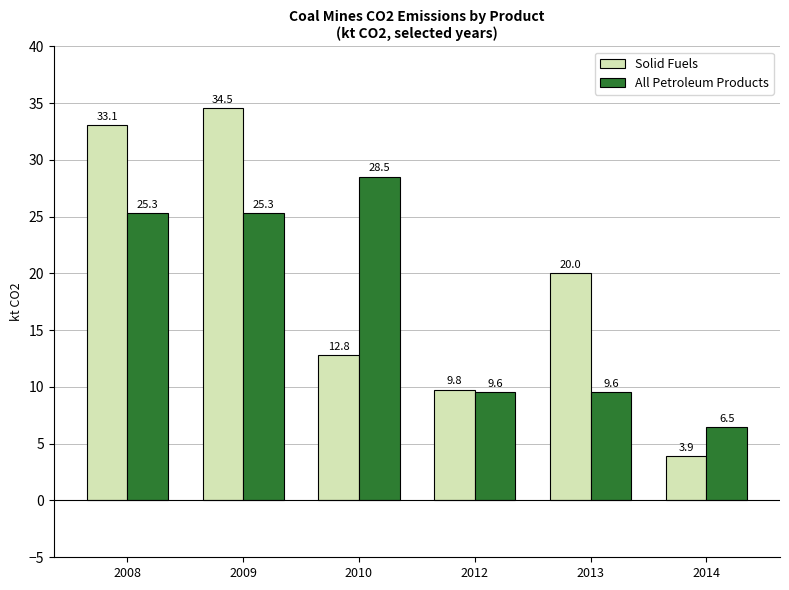

What is the lowest value of the Solid Fuels series?

3.9